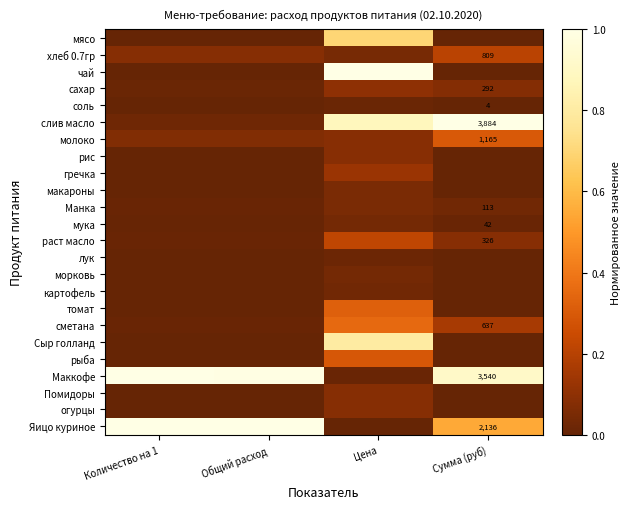

Count the рис values in the range 0 to 1.

4